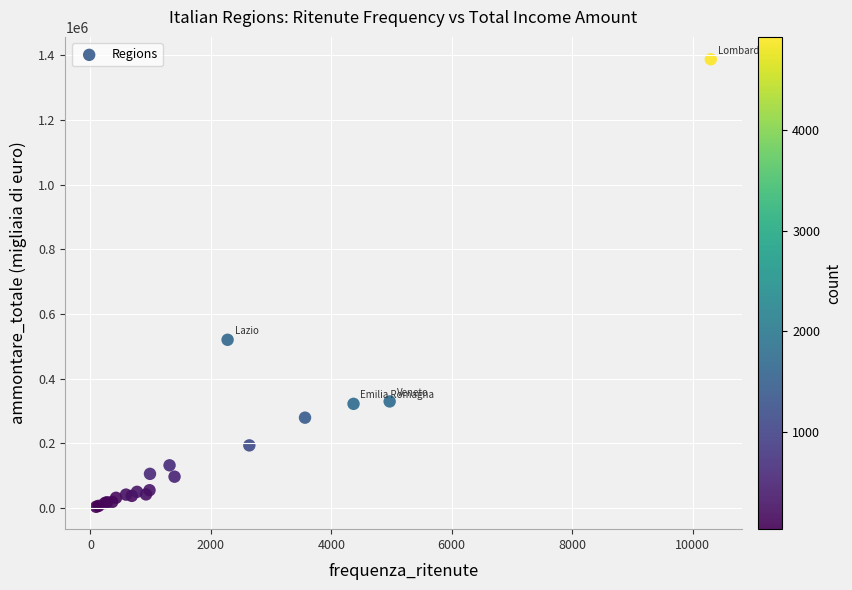

What Y value in the scatter plot is closest to 695667?

520238